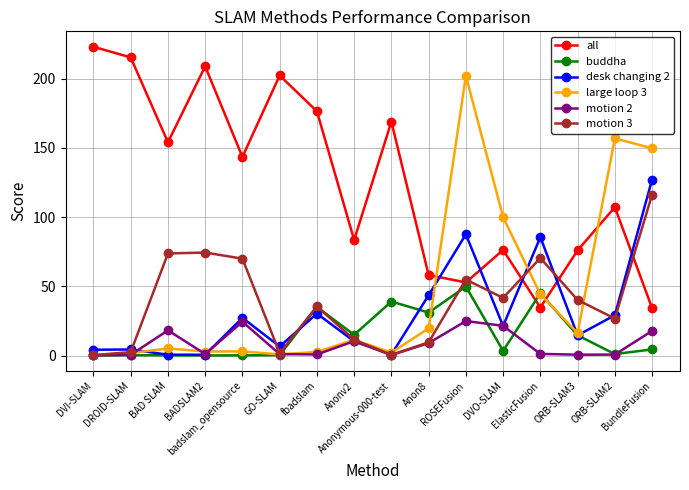

What is the maximum value shown in the chart?

223.1